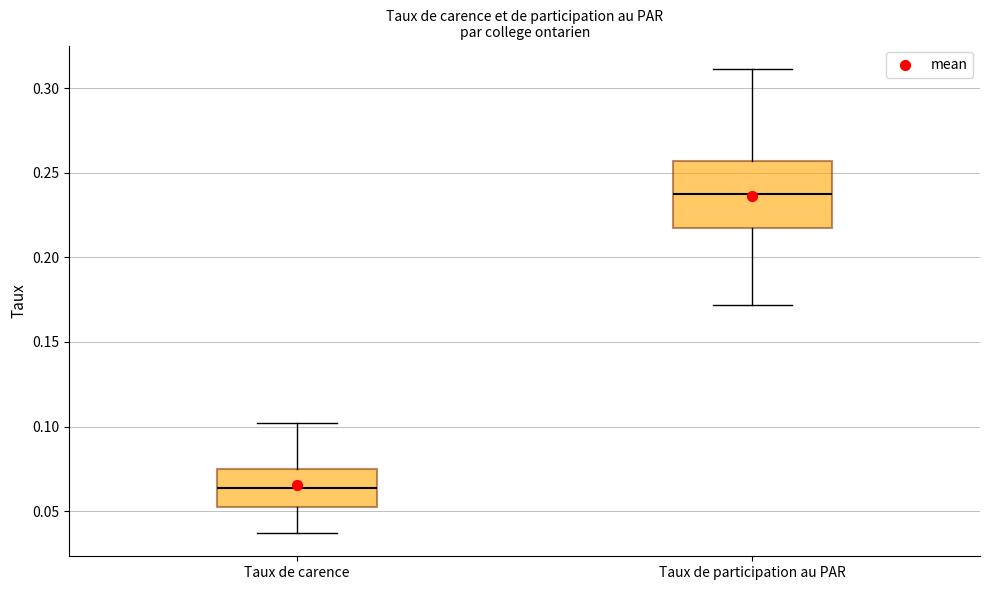

Reading left to right, transcribe this box plot: for each box, give where its median line is, the range the box spans, and where its two whiskers end, as read against the y-axis. The values are not printed on the chart, so give them approximately, as read against the axis.

Taux de carence: median 0.065, box 0.050 to 0.075, whiskers 0.035 to 0.100
Taux de participation au PAR: median 0.235, box 0.215 to 0.255, whiskers 0.170 to 0.310